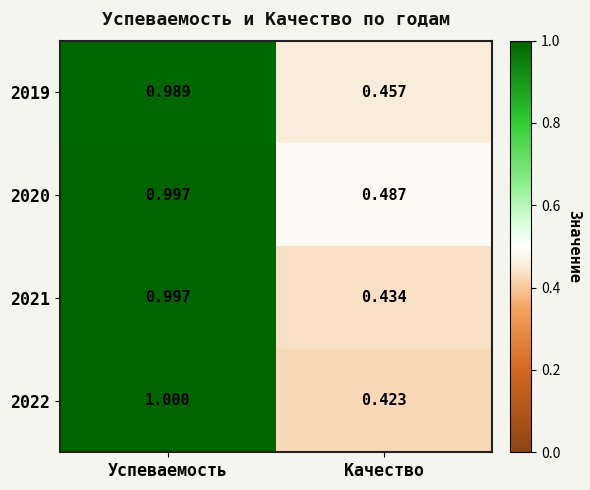

What is the total value across all series at Качество?

1.8